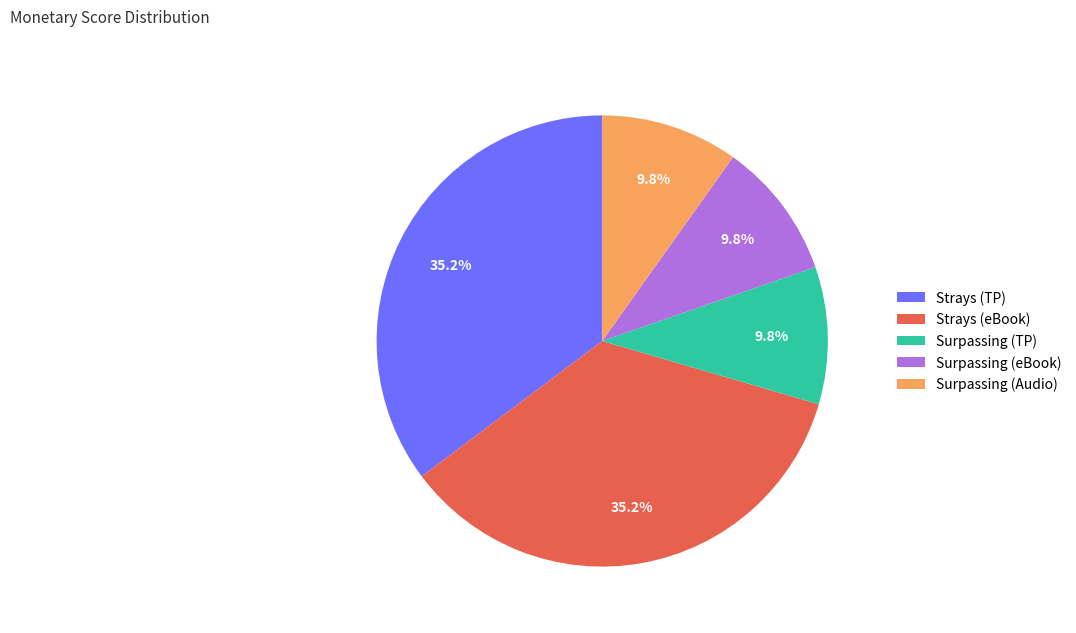

Is the sum of Surpassing (eBook) and Strays (eBook) greater than half?

No